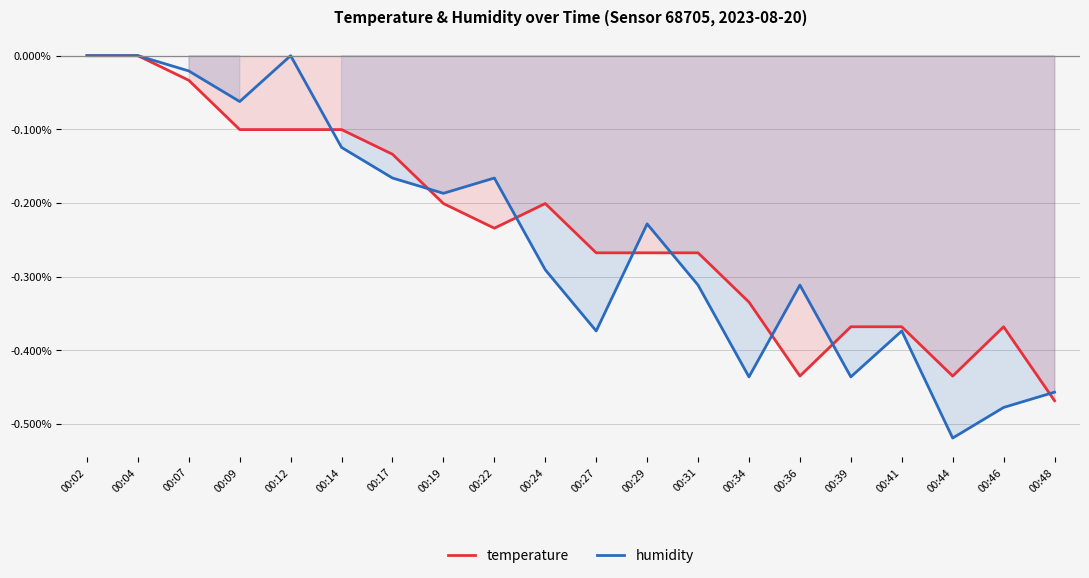

What is the value of the temperature point at the 17th from the left?

-0.4